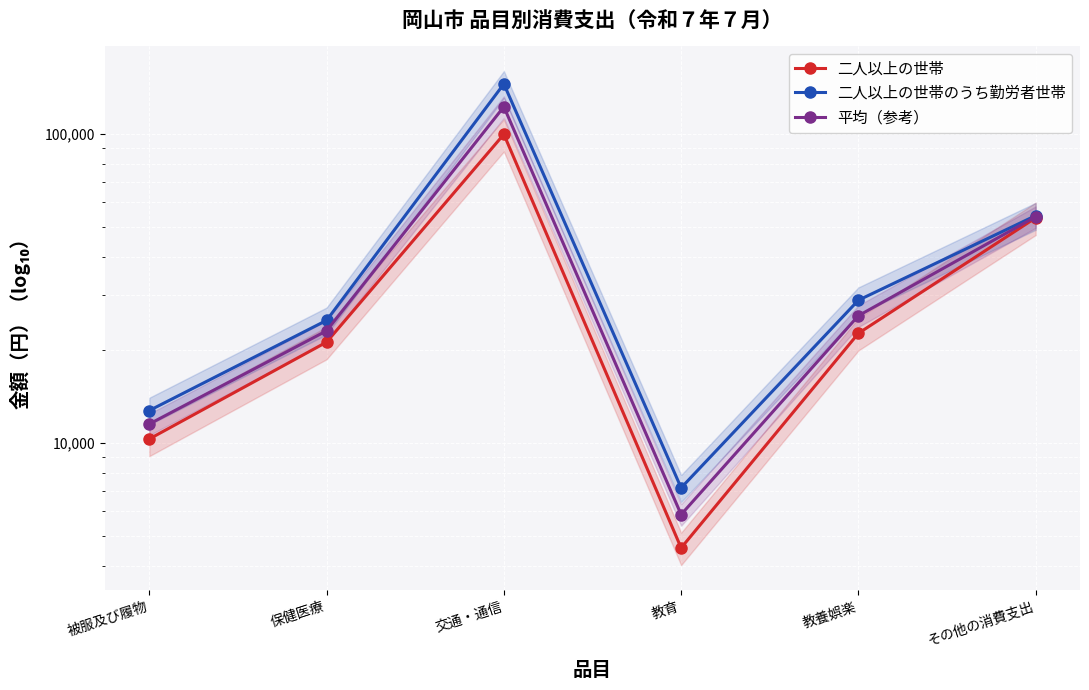

What is the total value across all series at 保健医療?

69099.0